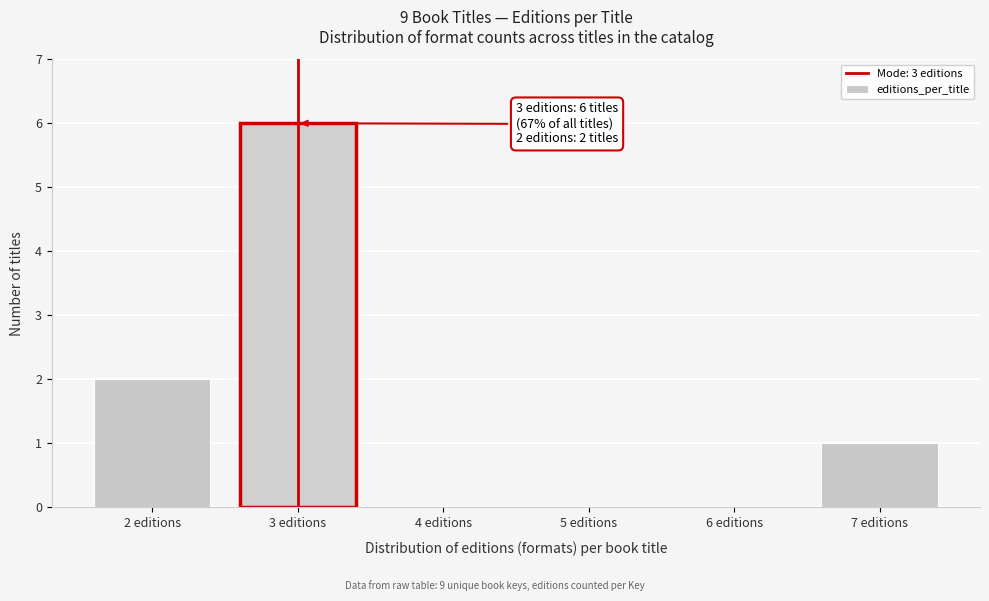

Which range on the x-axis has the tallest bar?

2.5 to 3.5